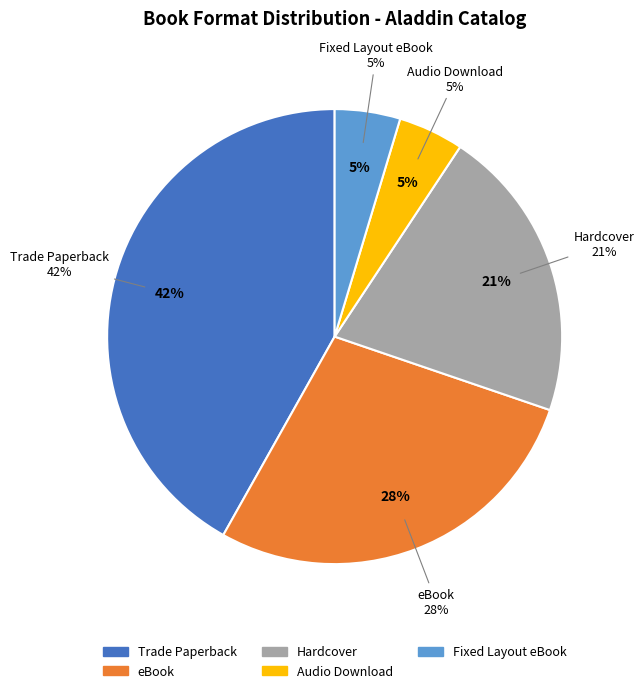

True or false: Audio Download accounts for 1% of the total.

False